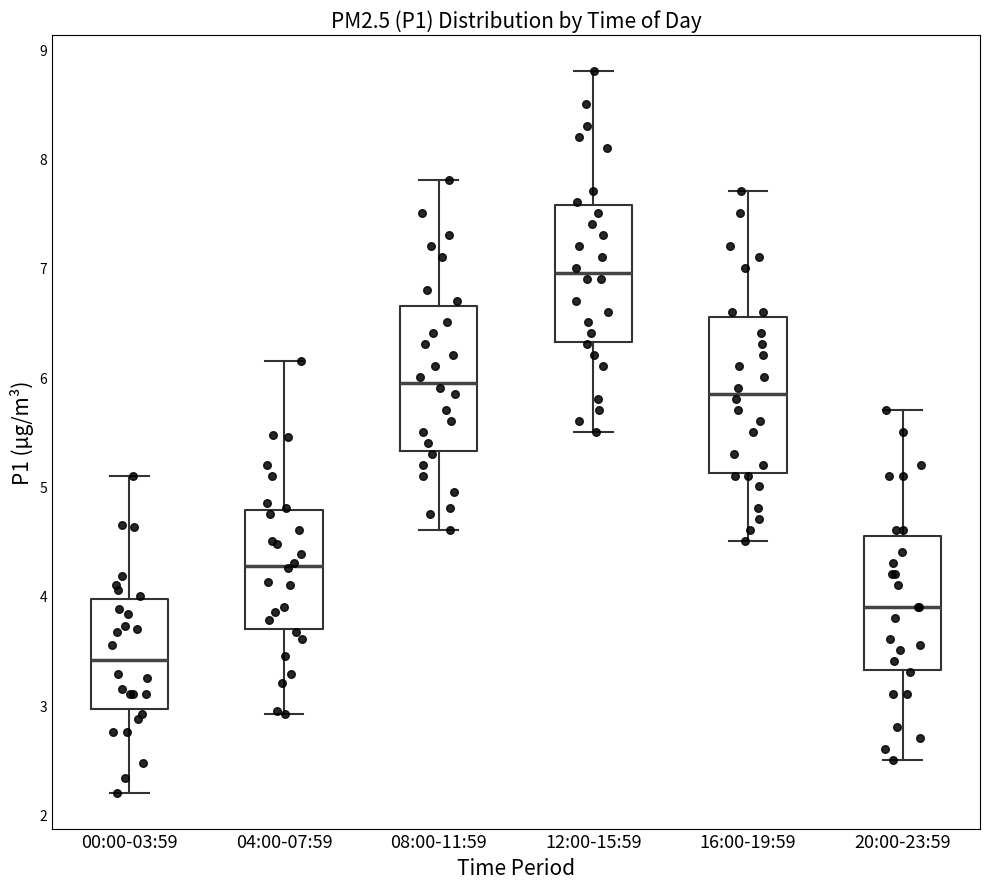

Reading left to right, transcribe this box plot: for each box, give where its median line is, the range the box spans, and where its two whiskers end, as read against the y-axis. The values are not printed on the chart, so give them approximately, as read against the axis.

00:00-03:59: median 3.4, box 3.0 to 4.0, whiskers 2.2 to 5.1
04:00-07:59: median 4.3, box 3.7 to 4.8, whiskers 2.9 to 6.2
08:00-11:59: median 6.0, box 5.3 to 6.7, whiskers 4.6 to 7.8
12:00-15:59: median 7.0, box 6.3 to 7.6, whiskers 5.5 to 8.8
16:00-19:59: median 5.9, box 5.1 to 6.6, whiskers 4.5 to 7.7
20:00-23:59: median 3.9, box 3.3 to 4.6, whiskers 2.5 to 5.7